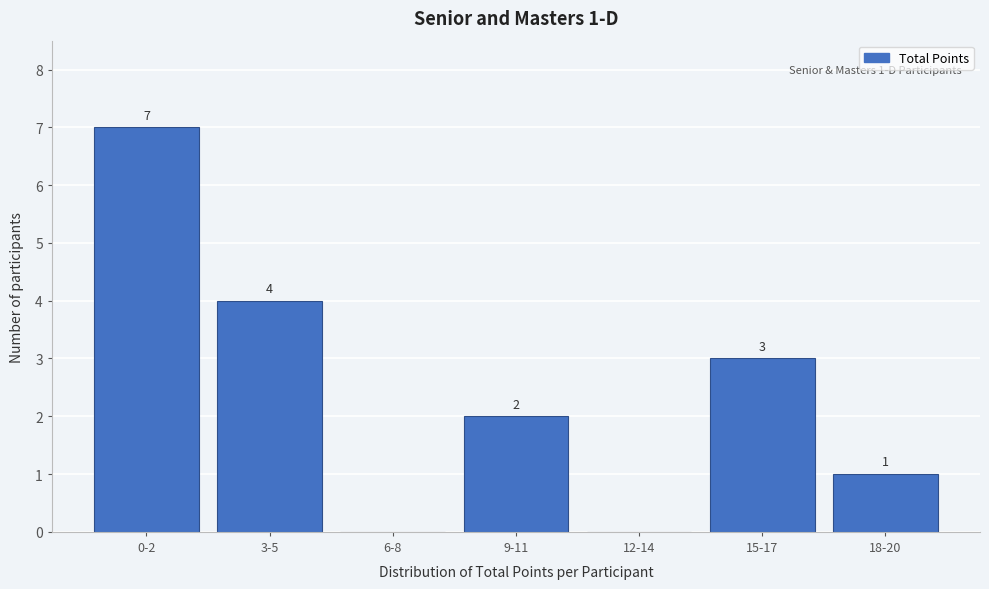

Reading left to right, transcribe all the data shown in this chart.

0-2=7	3-5=4	6-8=0	9-11=2	12-14=0	15-17=3	18-20=1